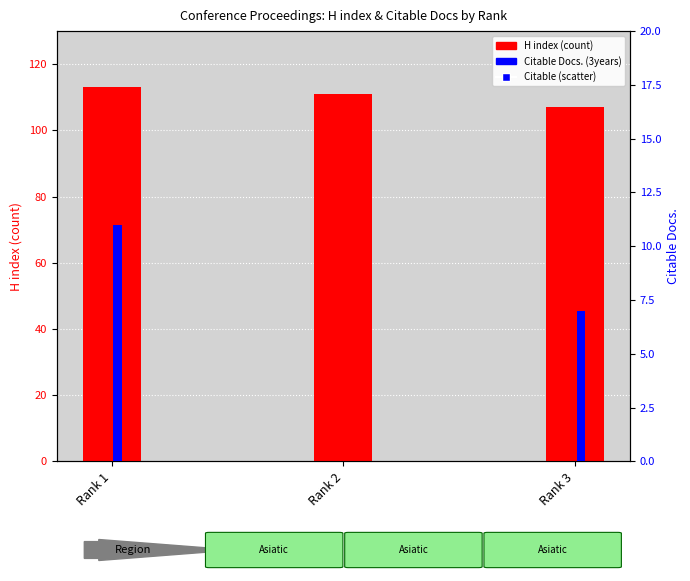

Which series contains the highest Y value?

H index